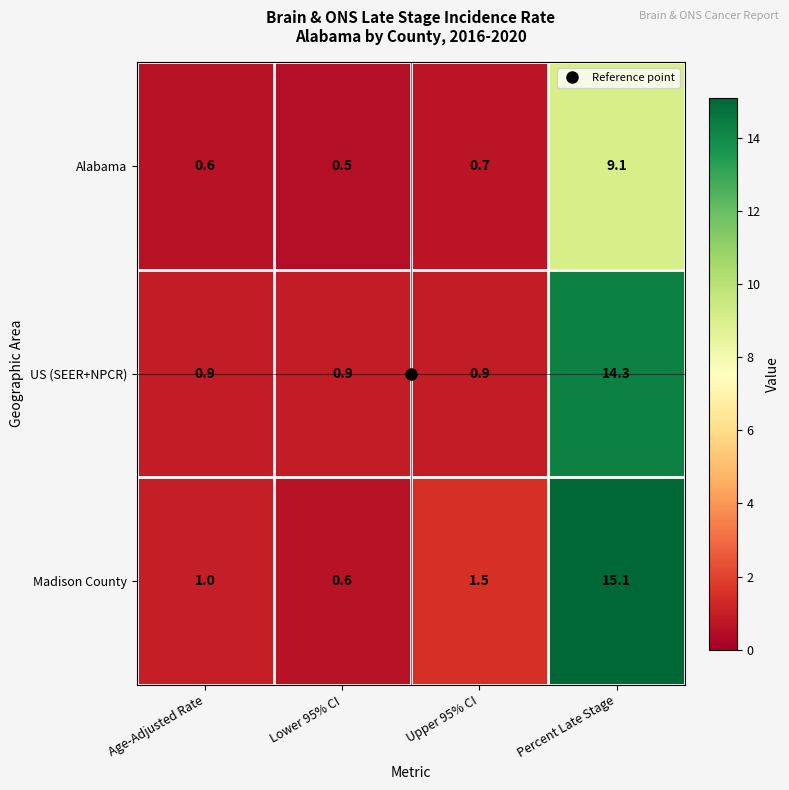

List the series in order of their peak value, highest first.

Madison County, US (SEER+NPCR), Alabama